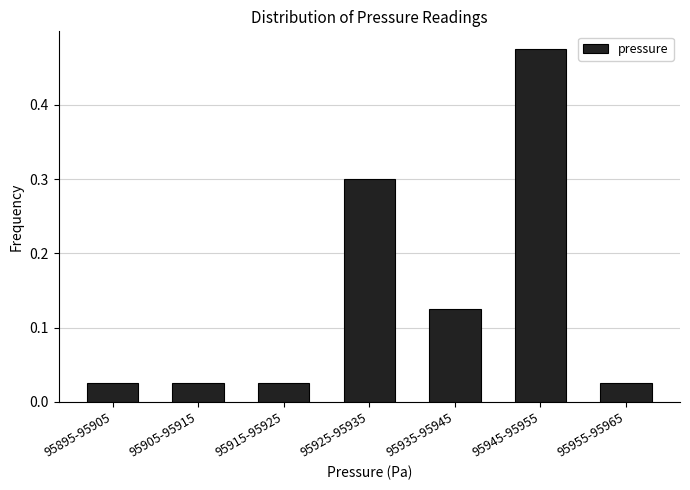

The value at 95925-95935 is 0.3. True or false?

True